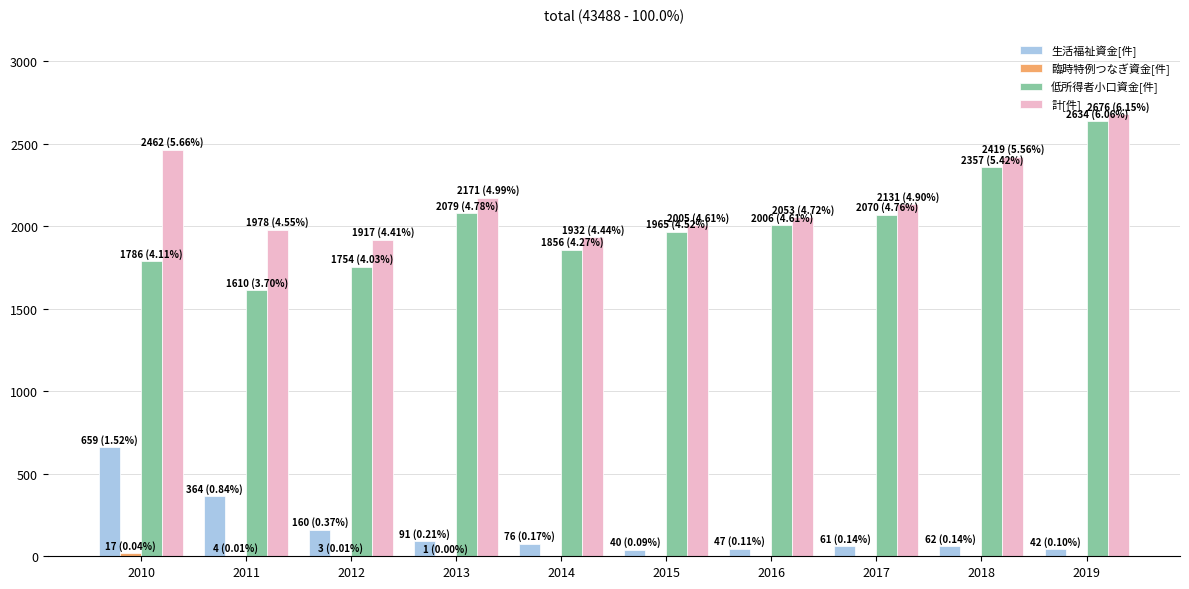

At which label does 計[件] first exceed 2131?

2010